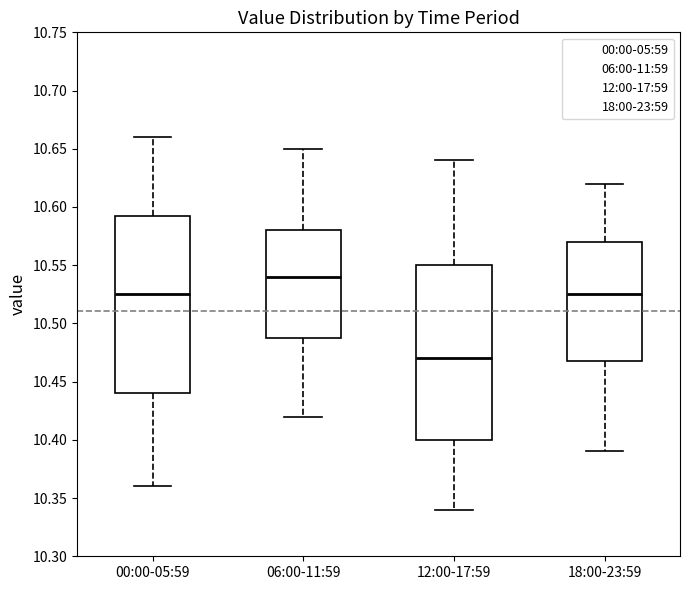

Which box's median line is the highest?

06:00-11:59